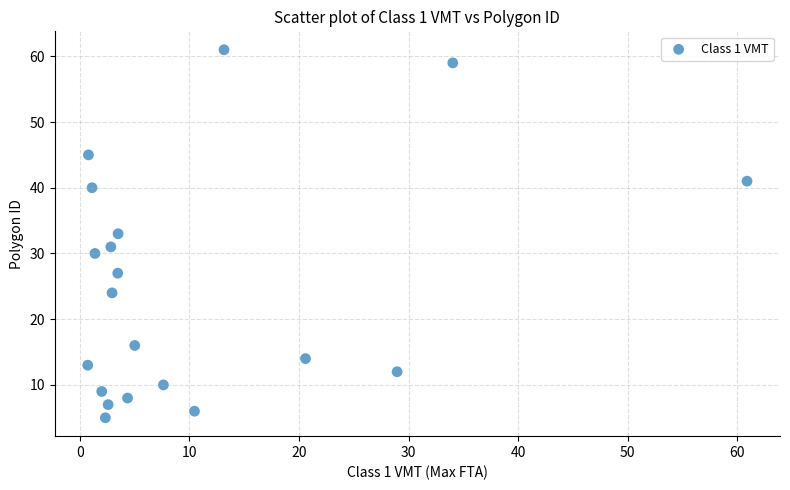

What is the range of Y values (max minus min)?

56